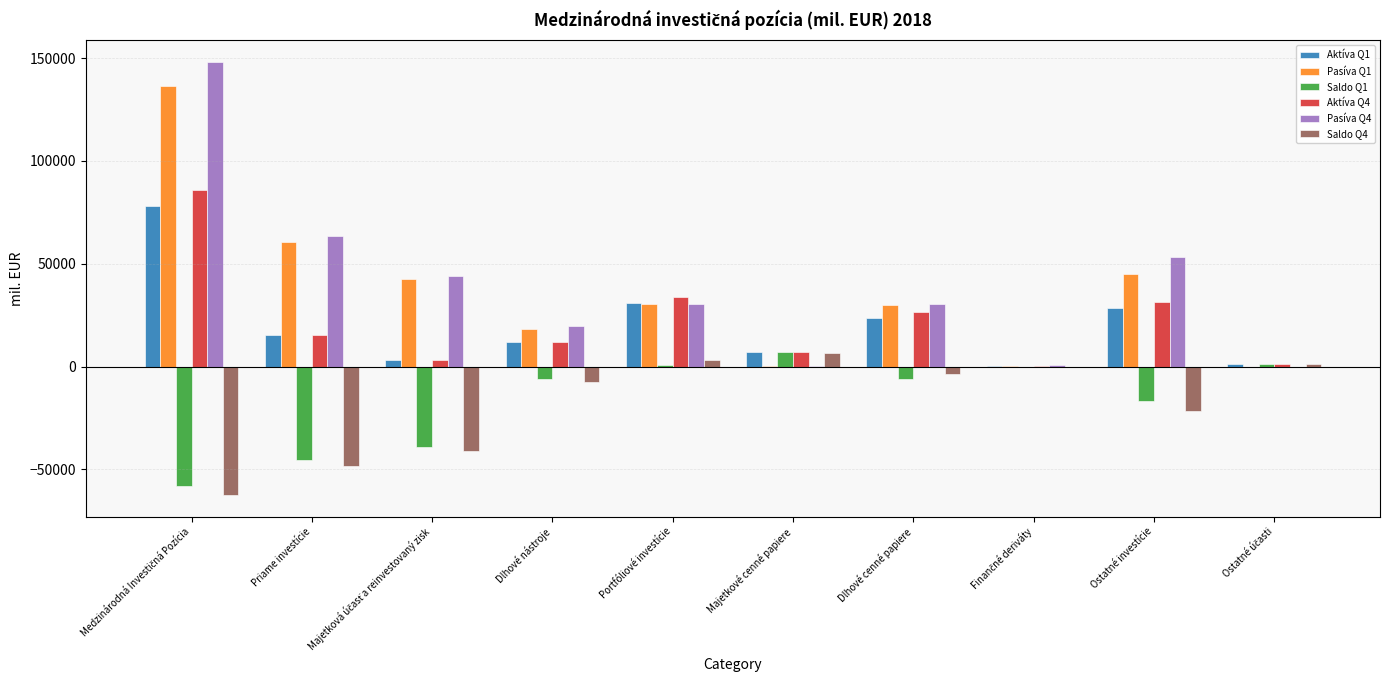

The value of Aktíva Q4 at Dlhové cenné papiere is 40322.5. True or false?

False